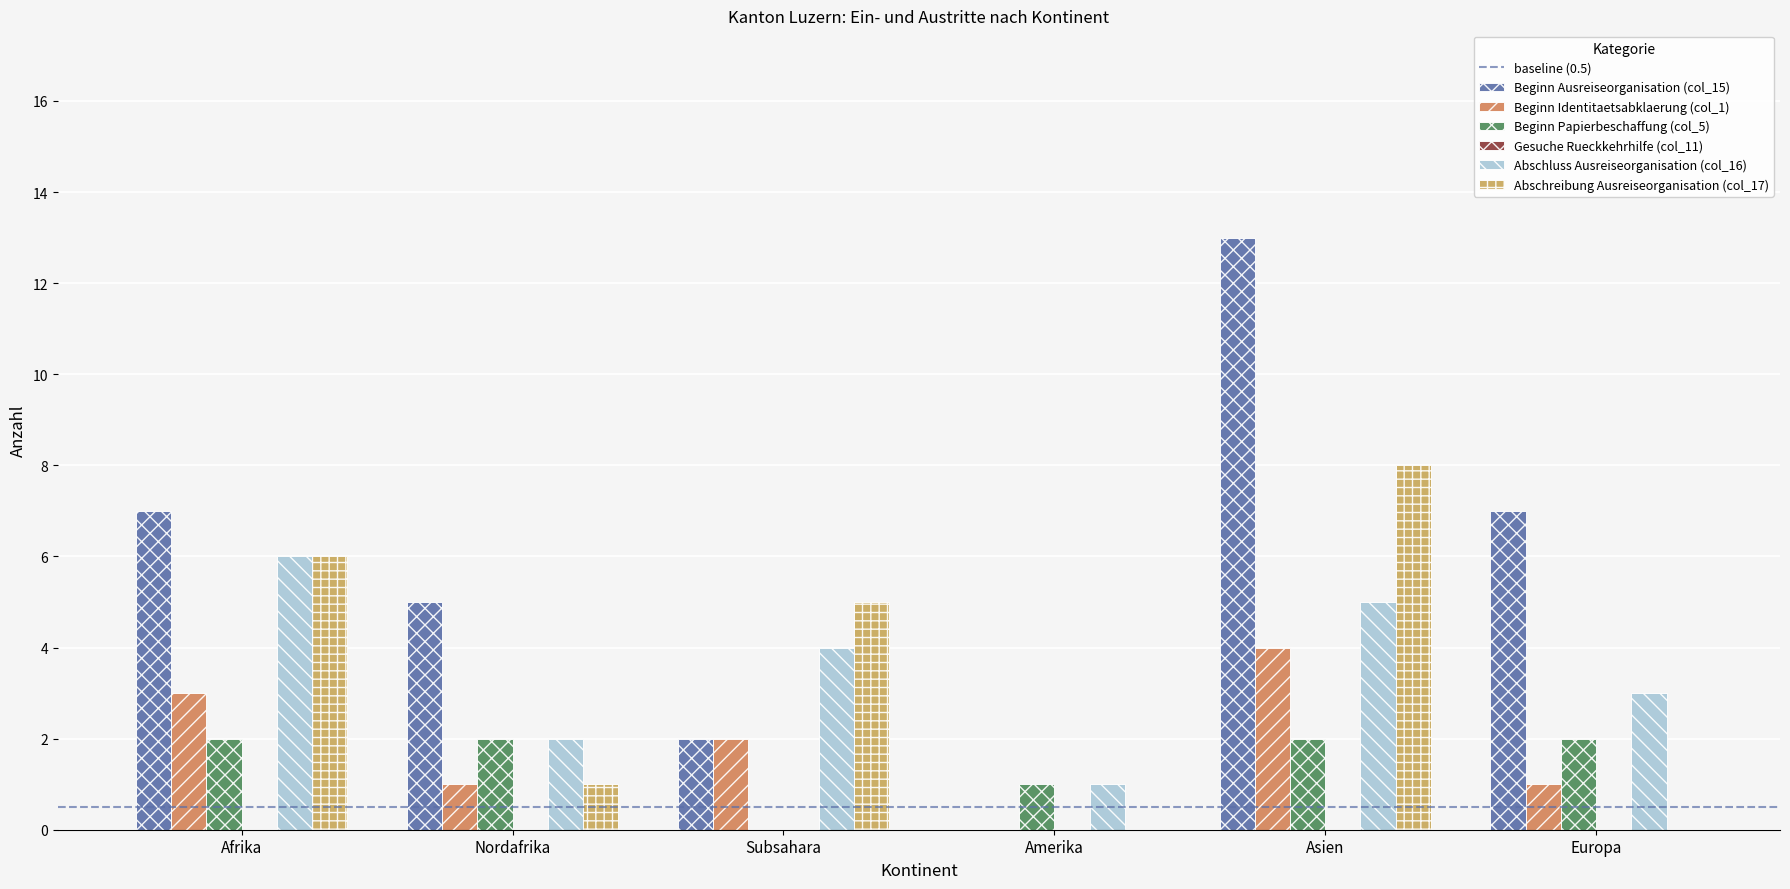

How many values in Beginn Identitaetsabklaerung (col_1) are above zero?

5